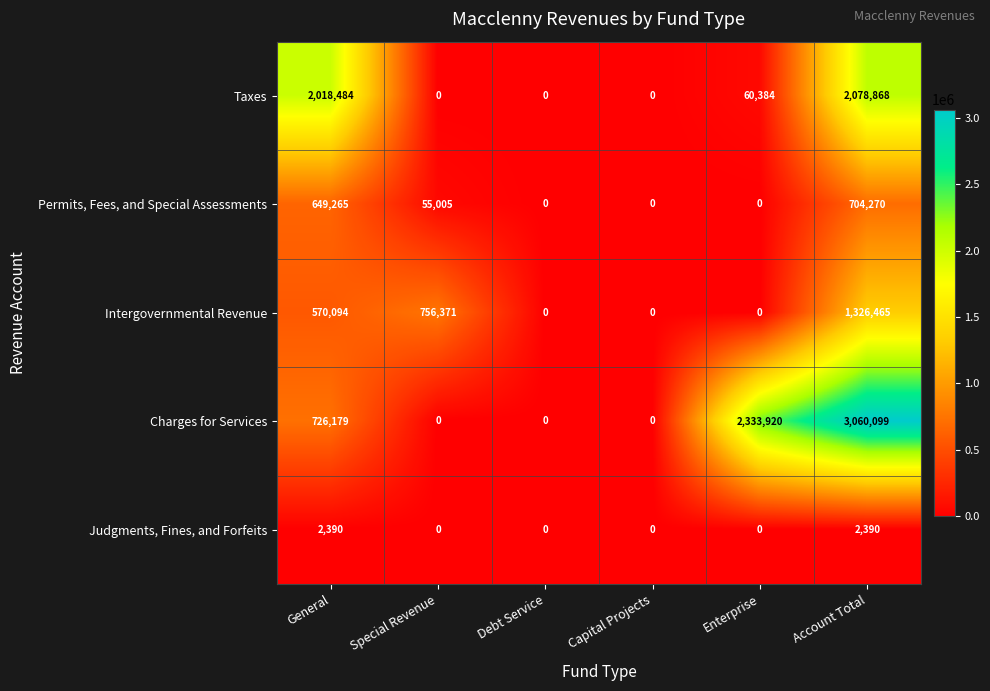

Which series has the largest range (max minus min)?

Charges for Services